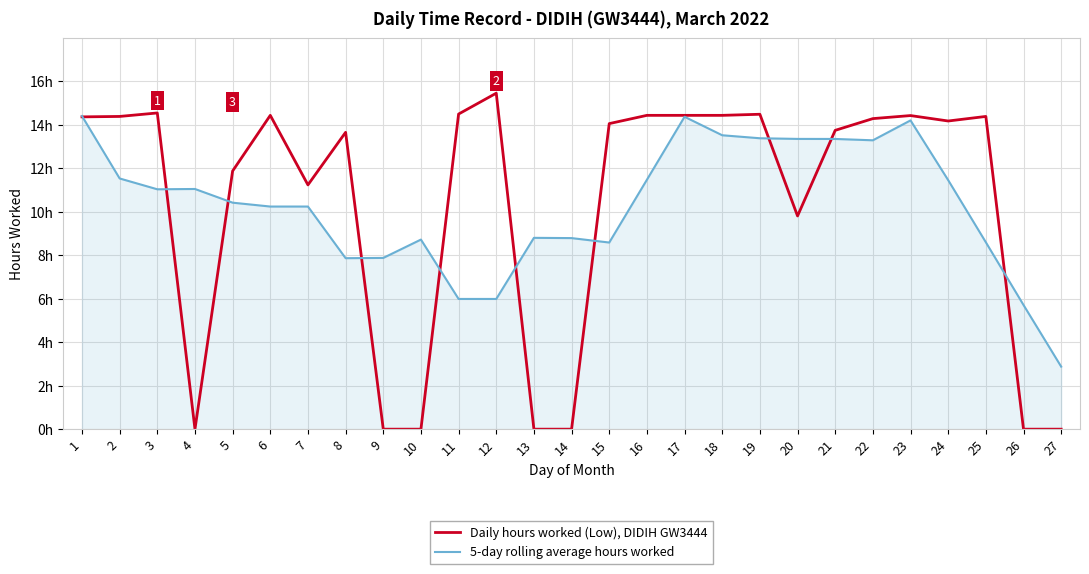

Which series has the largest range (max minus min)?

Daily hours worked (Low), DIDIH GW3444